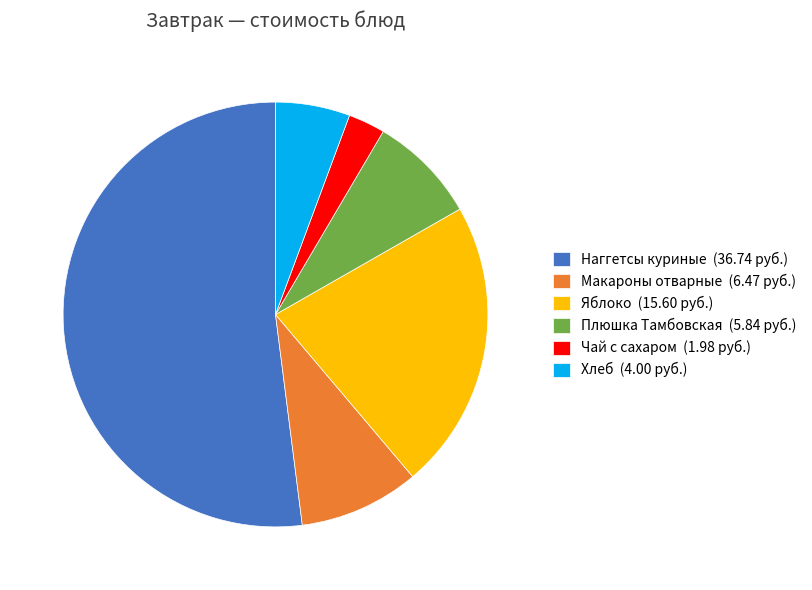

Is there a majority slice in this chart?

Yes